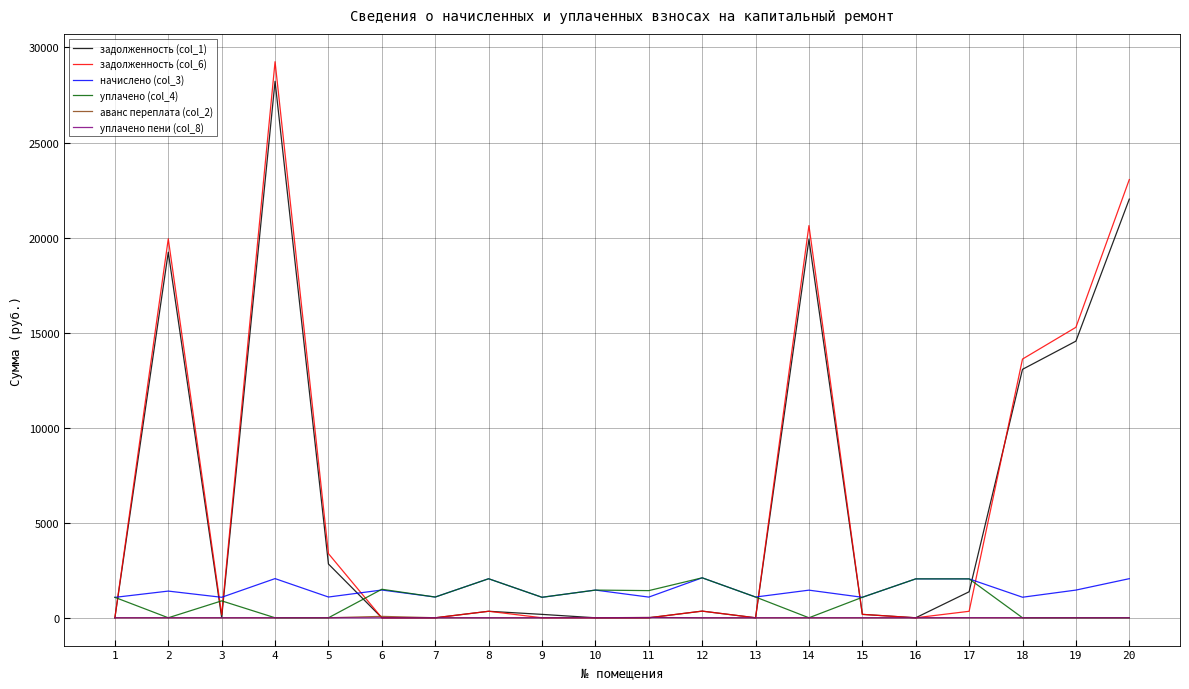

What is the greatest value displayed?

29250.9